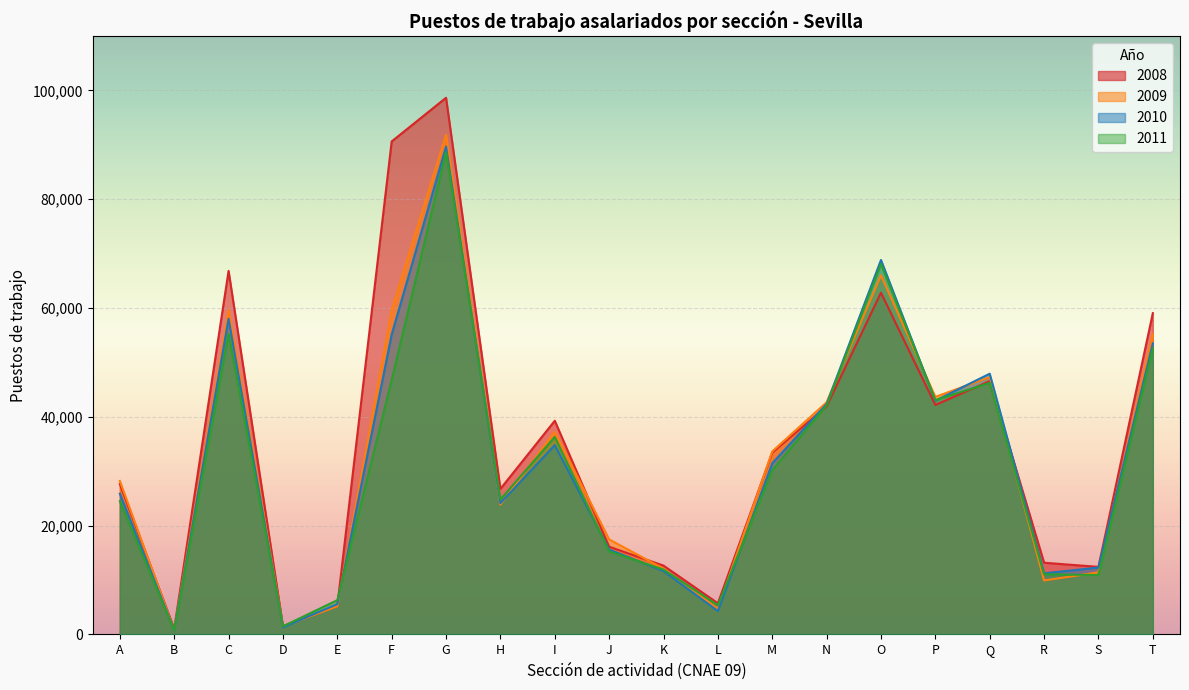

What is the minimum value for 2011?

780